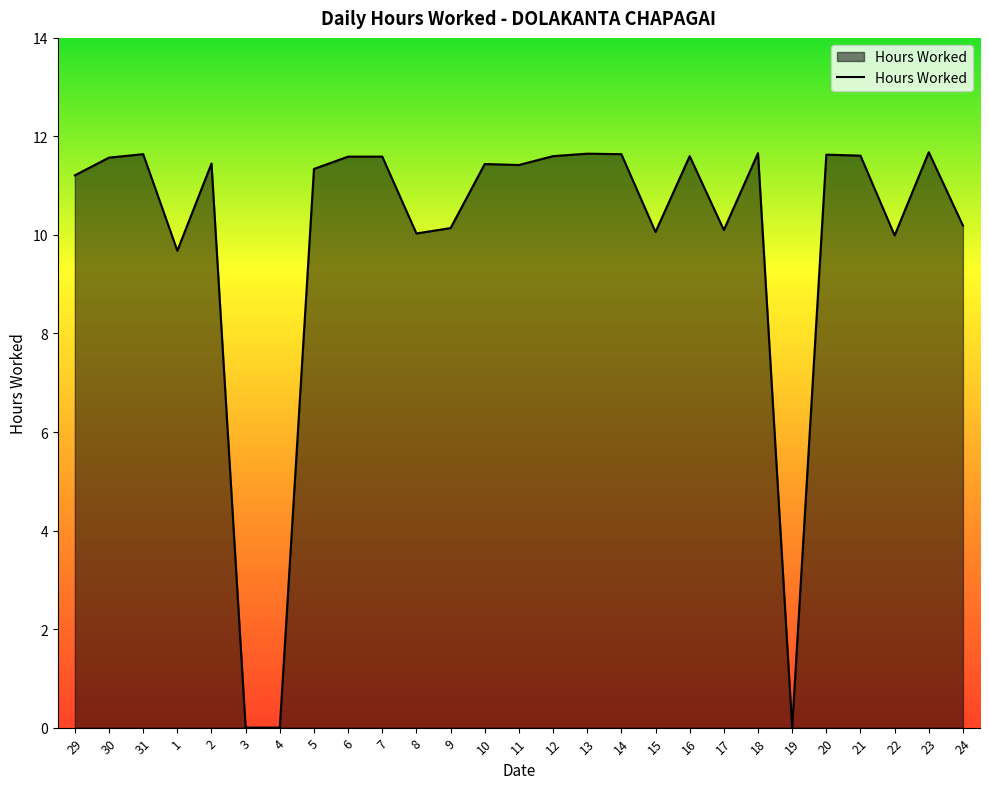

What is the change in value from 31 to 3?

-11.6